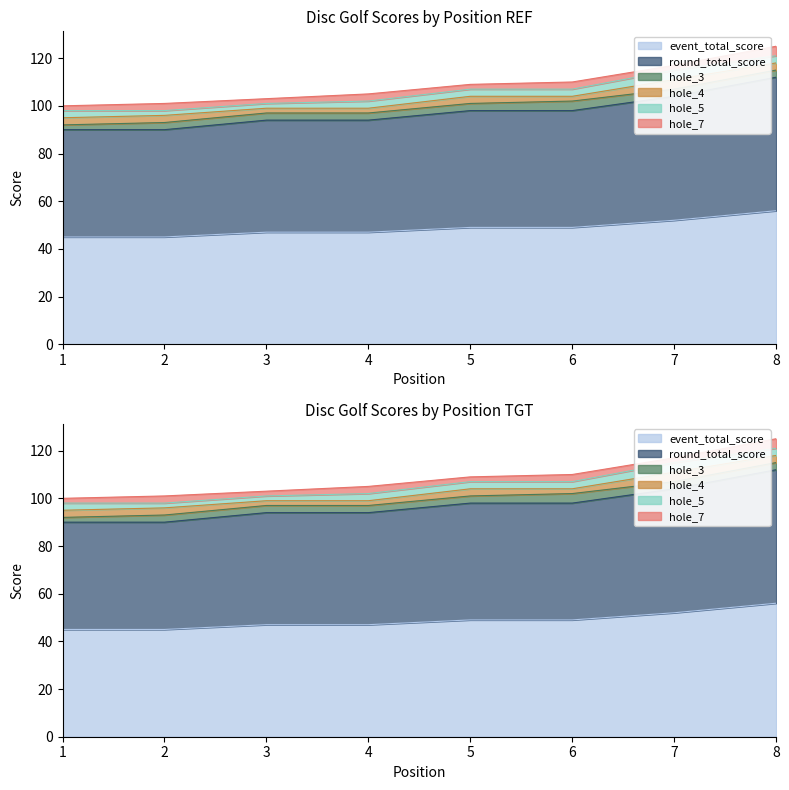

Is the value of hole_5 at 6 greater than the value of hole_3 at 5?

No